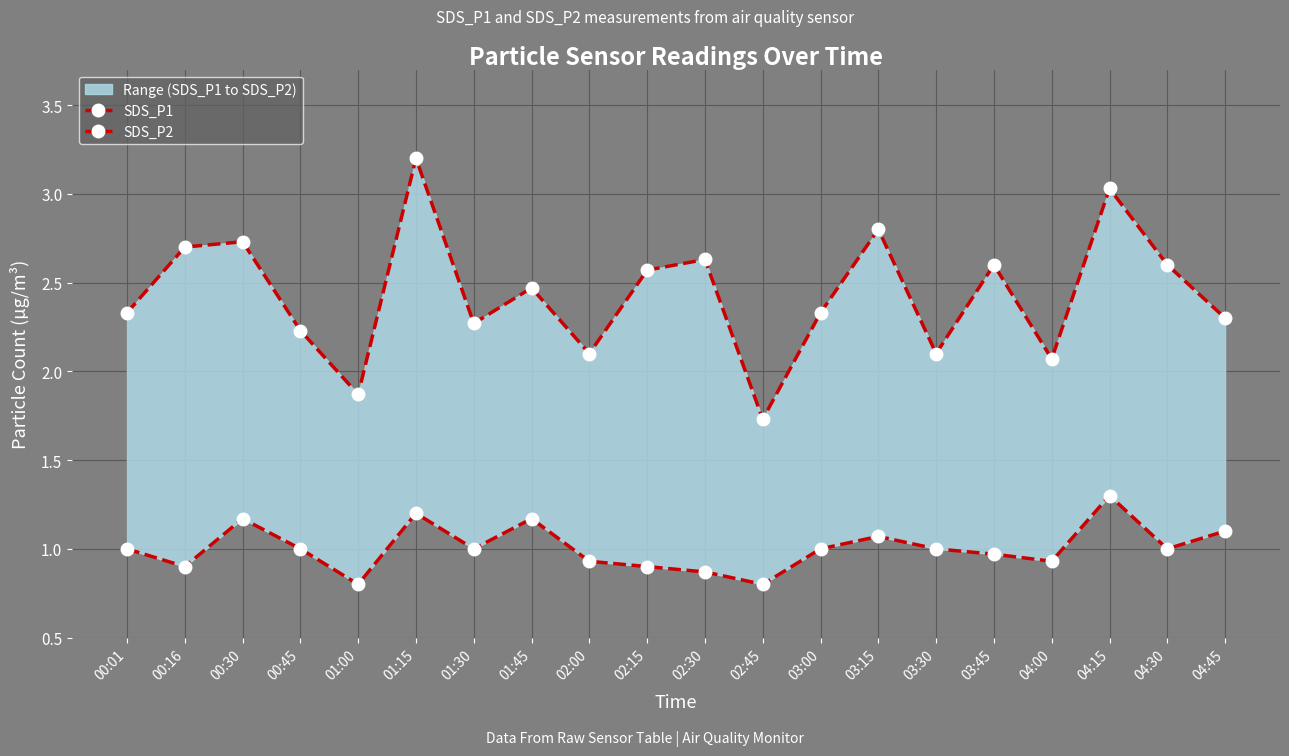

Which has a higher value, 04:30 or 00:01?

04:30